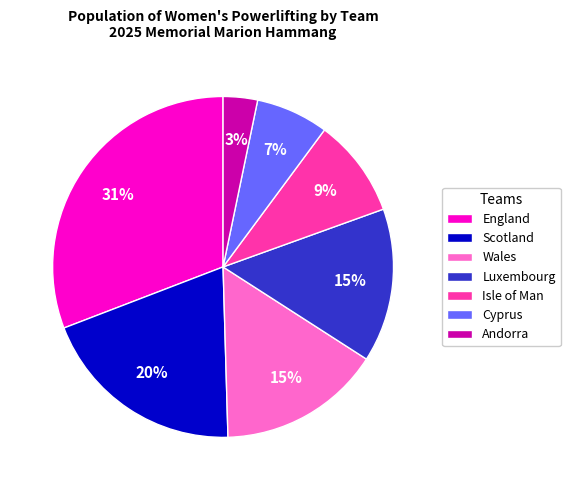

Which slice is the smallest?

Andorra